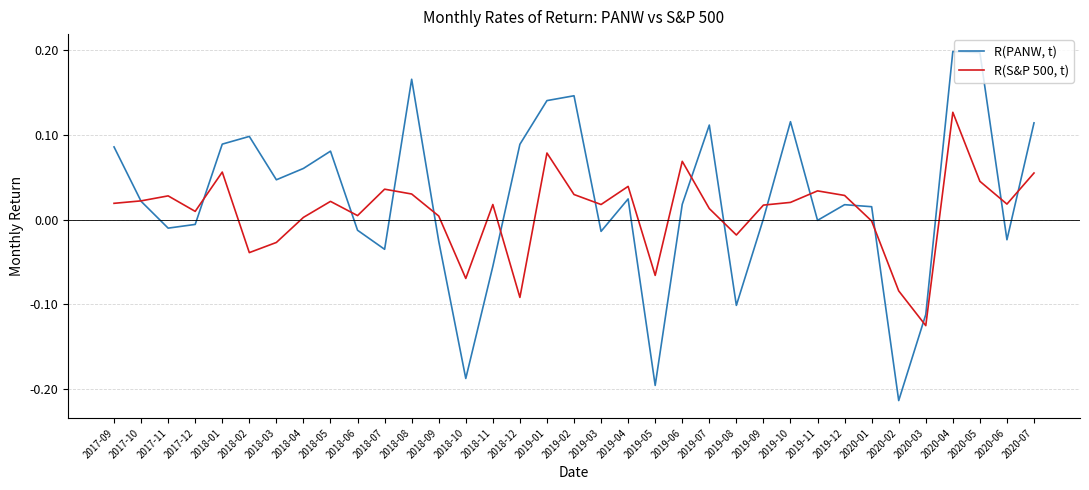

Which label corresponds to the smallest value in the chart?

2020-02